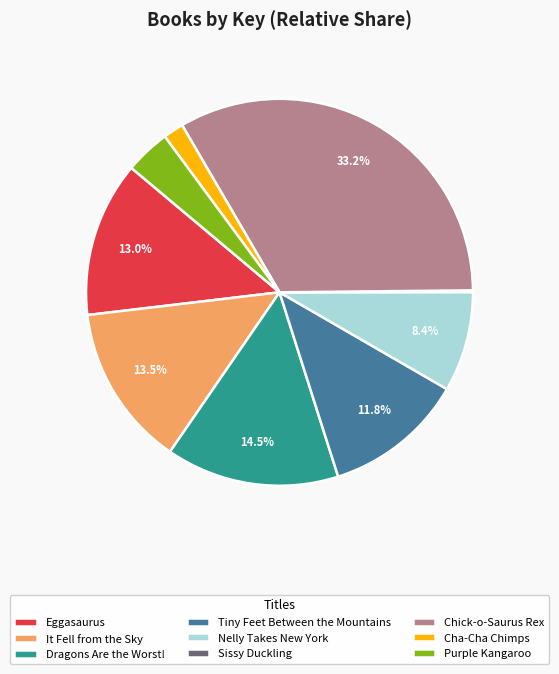

Approximately how many times larger is the value at Nelly Takes New York compared to Chick-o-Saurus Rex?

0.3